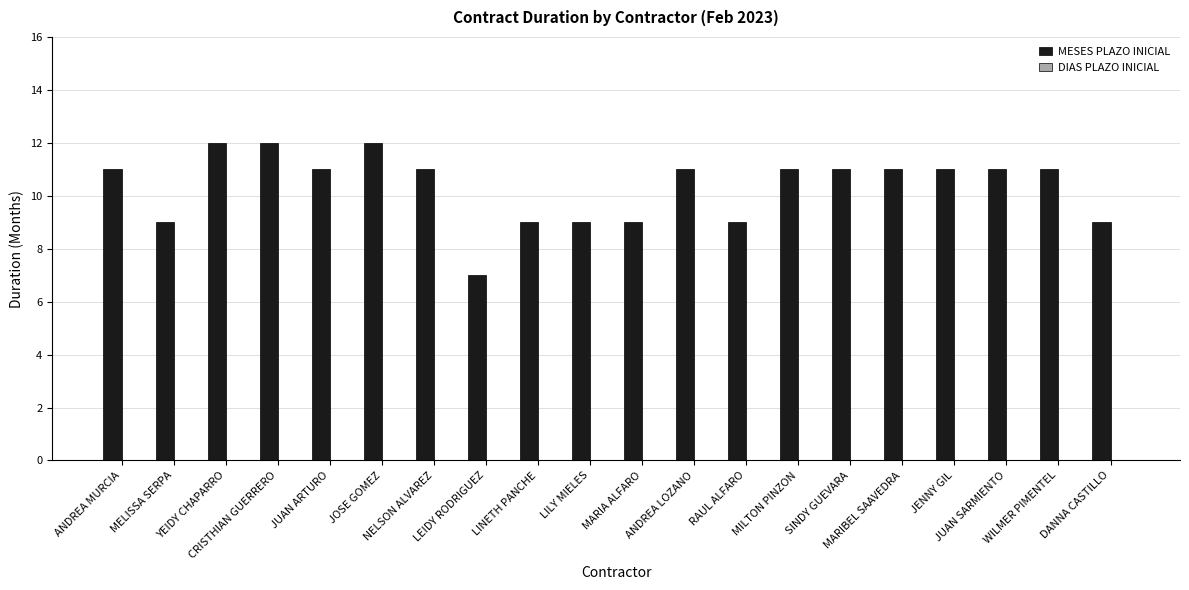

What is the value of the 3rd bar from the left?

12